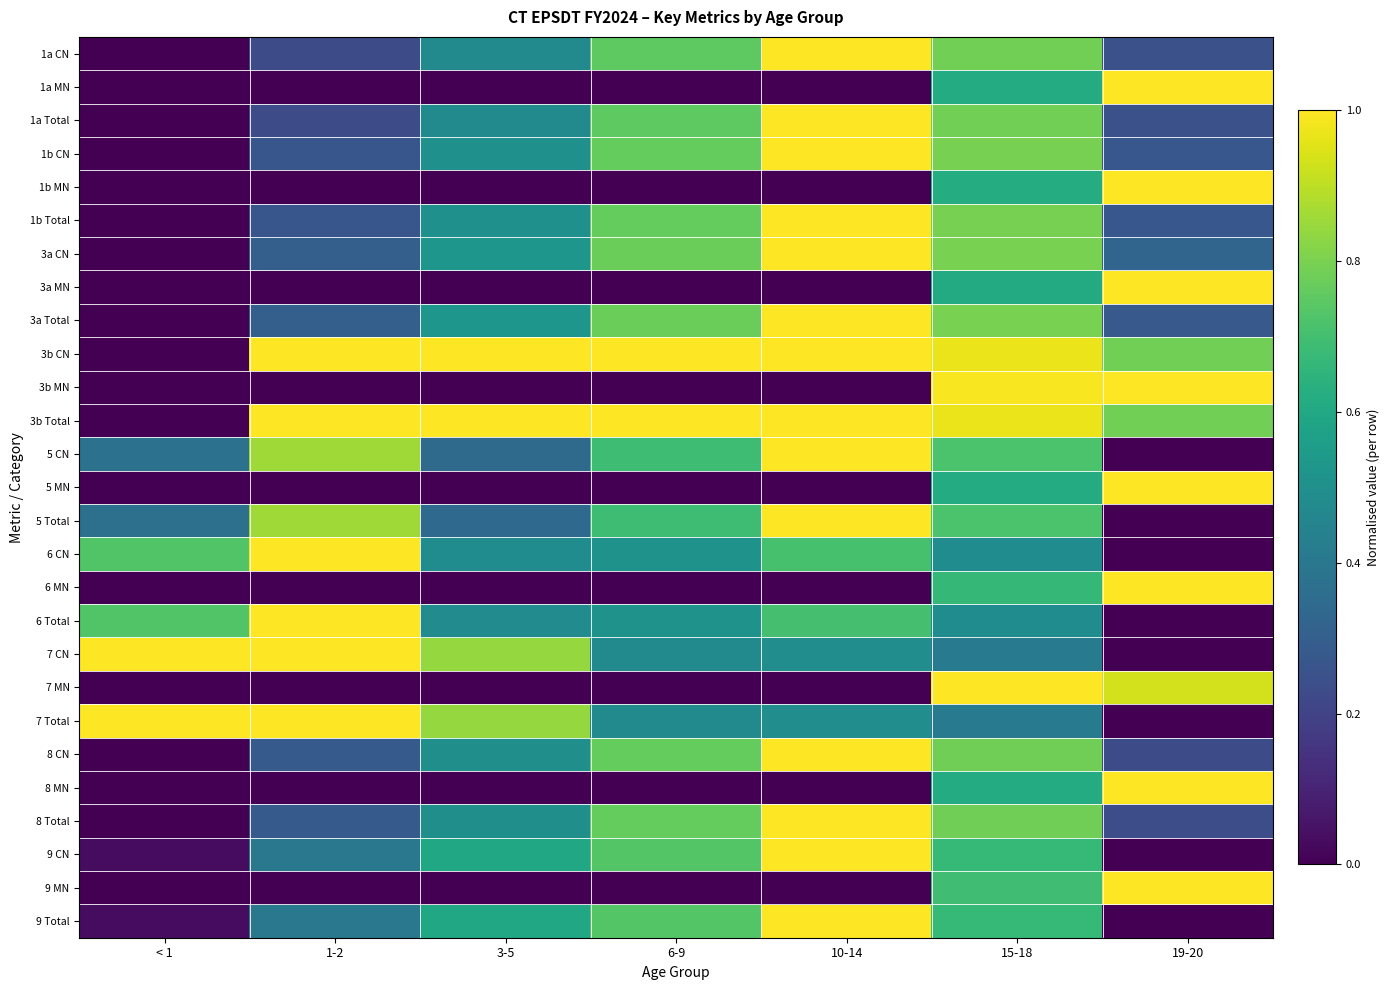

Reading right to left, what are all the values shown in this chart?

1a CN: 19-20=0.2	15-18=0.8	10-14=1.0	6-9=0.8	3-5=0.5	1-2=0.2	< 1=0.0
1a MN: 19-20=1.0	15-18=0.6	10-14=0.0	6-9=0.0	3-5=0.0	1-2=0.0	< 1=0.0
1a Total: 19-20=0.2	15-18=0.8	10-14=1.0	6-9=0.8	3-5=0.5	1-2=0.2	< 1=0.0
1b CN: 19-20=0.3	15-18=0.8	10-14=1.0	6-9=0.8	3-5=0.5	1-2=0.3	< 1=0.0
1b MN: 19-20=1.0	15-18=0.6	10-14=0.0	6-9=0.0	3-5=0.0	1-2=0.0	< 1=0.0
1b Total: 19-20=0.3	15-18=0.8	10-14=1.0	6-9=0.8	3-5=0.5	1-2=0.3	< 1=0.0
3a CN: 19-20=0.3	15-18=0.8	10-14=1.0	6-9=0.8	3-5=0.5	1-2=0.3	< 1=0.0
3a MN: 19-20=1.0	15-18=0.6	10-14=0.0	6-9=0.0	3-5=0.0	1-2=0.0	< 1=0.0
3a Total: 19-20=0.3	15-18=0.8	10-14=1.0	6-9=0.8	3-5=0.5	1-2=0.3	< 1=0.0
3b CN: 19-20=0.8	15-18=1.0	10-14=1.0	6-9=1.0	3-5=1.0	1-2=1.0	< 1=0.0
3b MN: 19-20=1.0	15-18=1.0	10-14=0.0	6-9=0.0	3-5=0.0	1-2=0.0	< 1=0.0
3b Total: 19-20=0.8	15-18=1.0	10-14=1.0	6-9=1.0	3-5=1.0	1-2=1.0	< 1=0.0
5 CN: 19-20=0.0	15-18=0.7	10-14=1.0	6-9=0.7	3-5=0.3	1-2=0.9	< 1=0.4
5 MN: 19-20=1.0	15-18=0.6	10-14=0.0	6-9=0.0	3-5=0.0	1-2=0.0	< 1=0.0
5 Total: 19-20=0.0	15-18=0.7	10-14=1.0	6-9=0.7	3-5=0.3	1-2=0.9	< 1=0.4
6 CN: 19-20=0.0	15-18=0.5	10-14=0.7	6-9=0.5	3-5=0.5	1-2=1.0	< 1=0.7
6 MN: 19-20=1.0	15-18=0.7	10-14=0.0	6-9=0.0	3-5=0.0	1-2=0.0	< 1=0.0
6 Total: 19-20=0.0	15-18=0.5	10-14=0.7	6-9=0.5	3-5=0.5	1-2=1.0	< 1=0.7
7 CN: 19-20=0.0	15-18=0.4	10-14=0.5	6-9=0.5	3-5=0.8	1-2=1.0	< 1=1.0
7 MN: 19-20=0.9	15-18=1.0	10-14=0.0	6-9=0.0	3-5=0.0	1-2=0.0	< 1=0.0
7 Total: 19-20=0.0	15-18=0.4	10-14=0.5	6-9=0.5	3-5=0.8	1-2=1.0	< 1=1.0
8 CN: 19-20=0.2	15-18=0.8	10-14=1.0	6-9=0.8	3-5=0.5	1-2=0.3	< 1=0.0
8 MN: 19-20=1.0	15-18=0.6	10-14=0.0	6-9=0.0	3-5=0.0	1-2=0.0	< 1=0.0
8 Total: 19-20=0.2	15-18=0.8	10-14=1.0	6-9=0.8	3-5=0.5	1-2=0.3	< 1=0.0
9 CN: 19-20=0.0	15-18=0.7	10-14=1.0	6-9=0.7	3-5=0.6	1-2=0.4	< 1=0.0
9 MN: 19-20=1.0	15-18=0.7	10-14=0.0	6-9=0.0	3-5=0.0	1-2=0.0	< 1=0.0
9 Total: 19-20=0.0	15-18=0.7	10-14=1.0	6-9=0.7	3-5=0.6	1-2=0.4	< 1=0.0